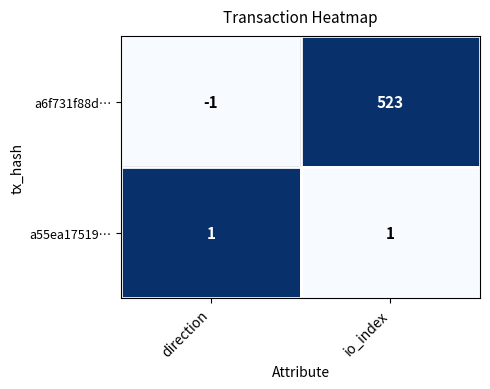

What is the difference between the maximum and minimum values in the a6f731f88d… series?

524